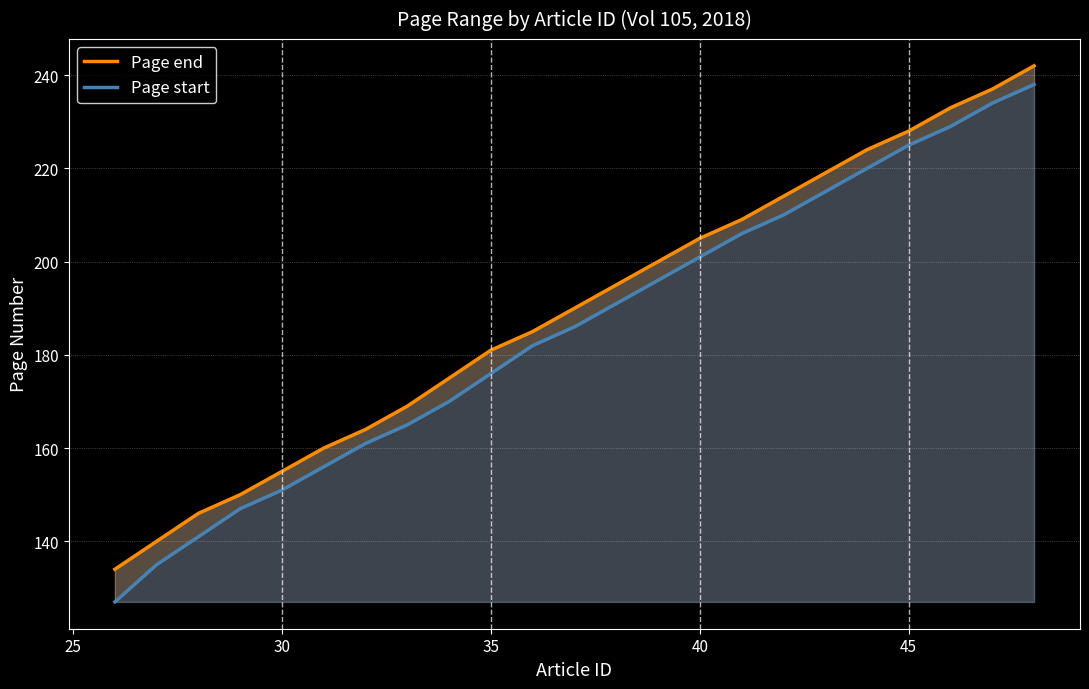

Is it true that Page end equals 340 at 16?

False